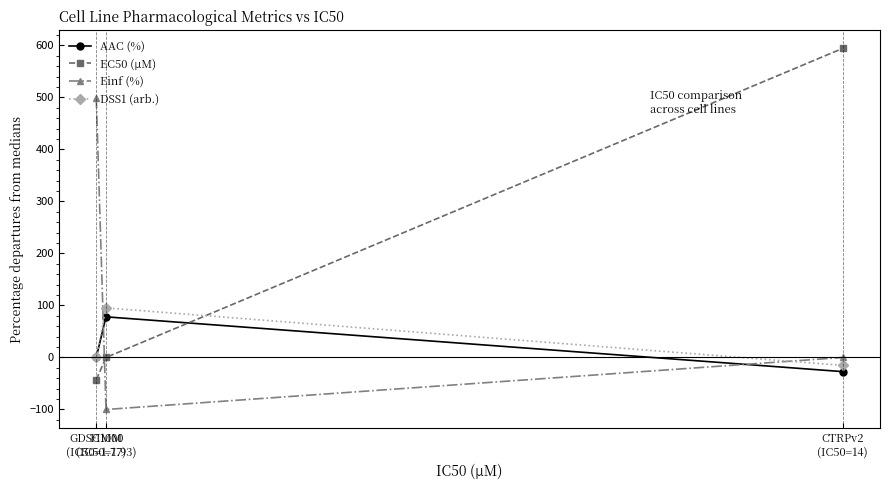

Reading right to left, extract all data points from this chart.

AAC (%): CTRPv2
(IC50=14)=-27.2	FIMM
(IC50=1.93)=78.2	GDSC1000
(IC50=1.77)=0.0
EC50 (µM): CTRPv2
(IC50=14)=594.3	FIMM
(IC50=1.93)=0.0	GDSC1000
(IC50=1.77)=-43.0
Einf (%): CTRPv2
(IC50=14)=0.0	FIMM
(IC50=1.93)=-100.0	GDSC1000
(IC50=1.77)=499.5
DSS1 (arb.): CTRPv2
(IC50=14)=-15.2	FIMM
(IC50=1.93)=95.3	GDSC1000
(IC50=1.77)=0.0